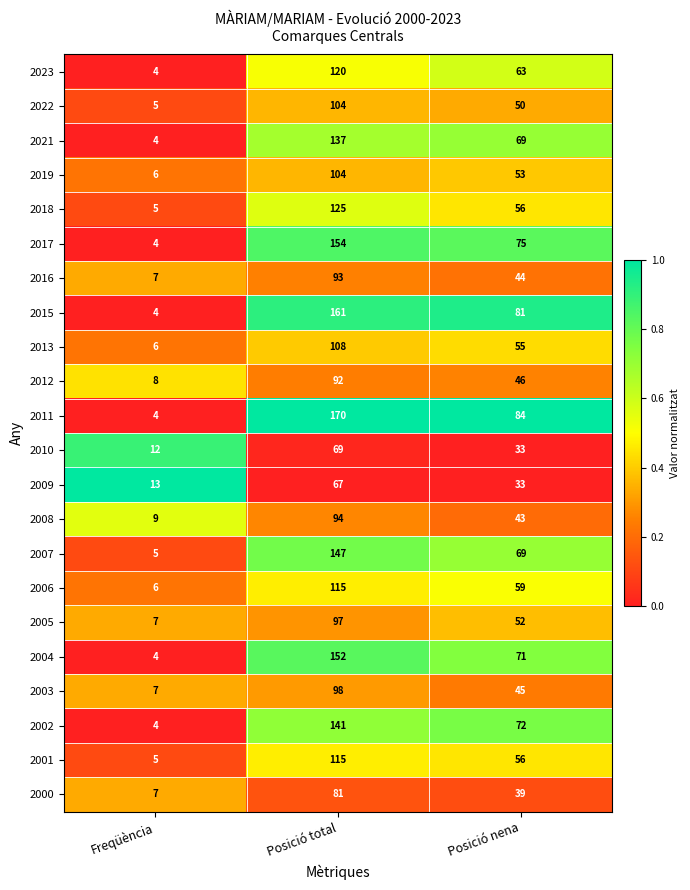

What is the difference between the highest and lowest values at Posició total?

103